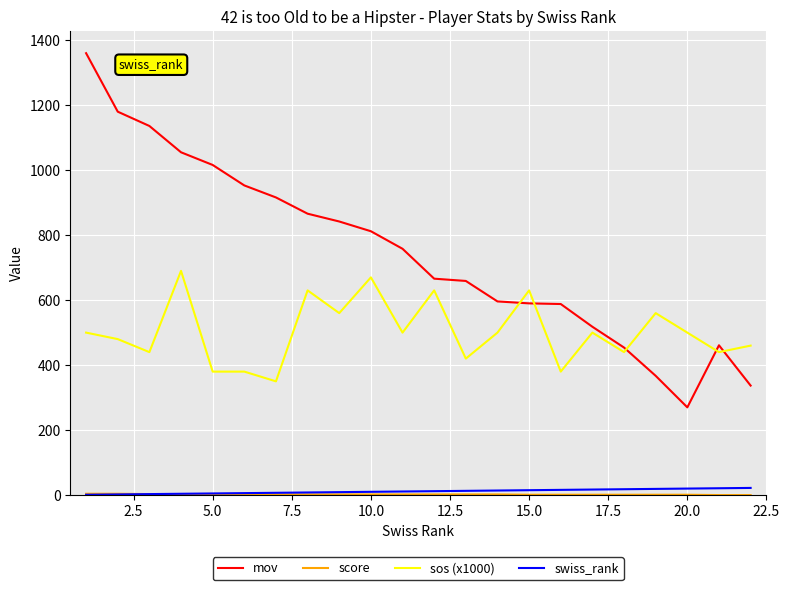

Is this an area chart (filled region under the line)?

No